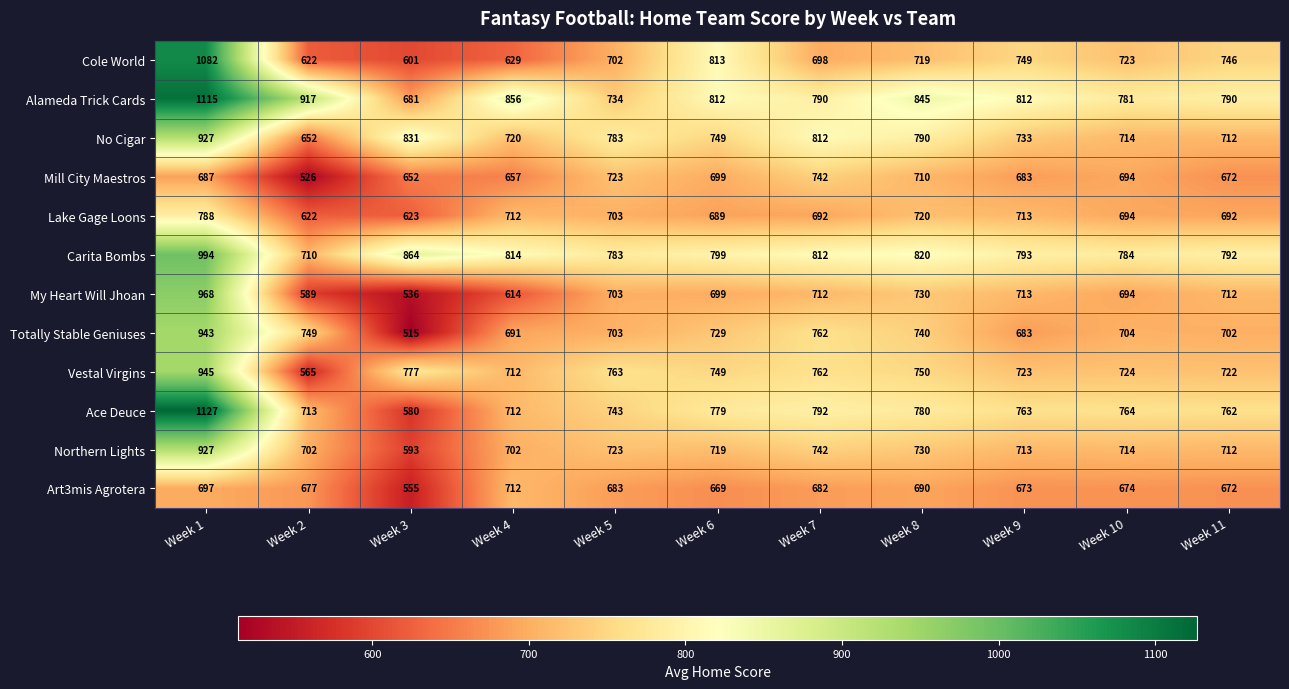

Where is Art3mis Agrotera nearest to the value 633?

Week 6